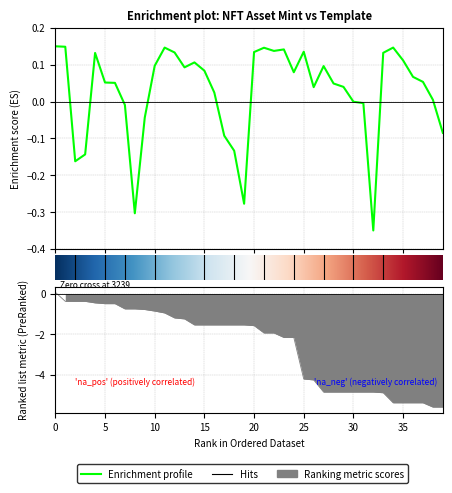

True or false: template_id and mint intersect in this chart.

False